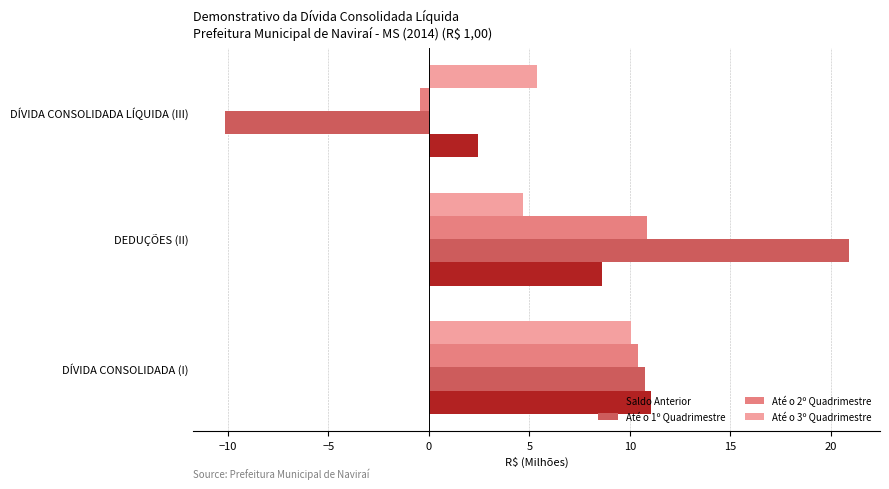

Which series has the largest range (max minus min)?

Até o 1º Quadrimestre